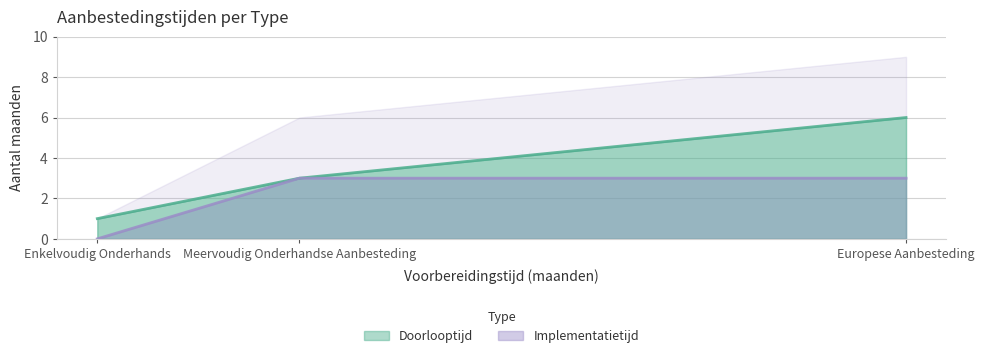

Where is Implementatietijd nearest to the value 1?

Enkelvoudig Onderhands